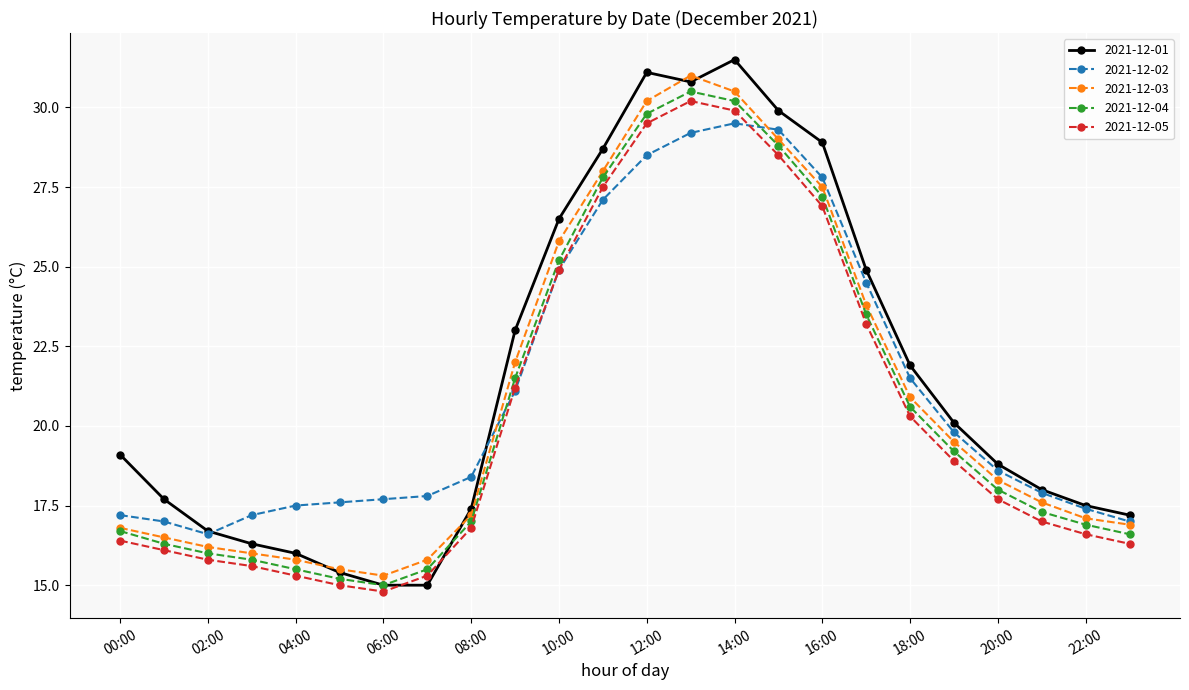

True or false: 2021-12-05 and 2021-12-03 intersect in this chart.

False